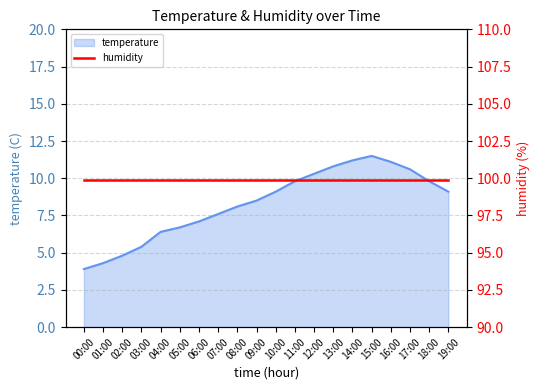

Between 05:00 and 00:00, which is larger?

05:00